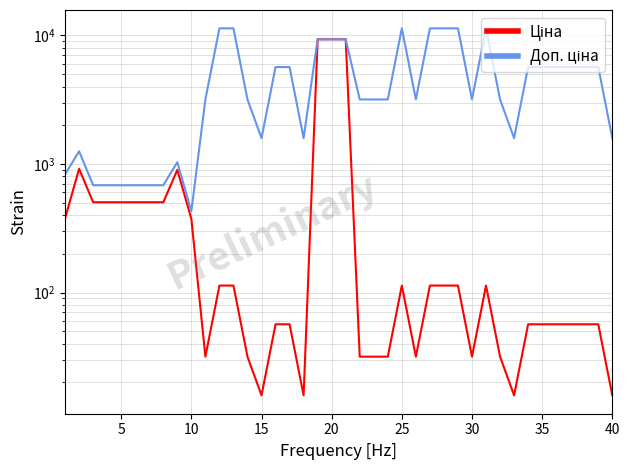

Count the number of categories in the chart.

40